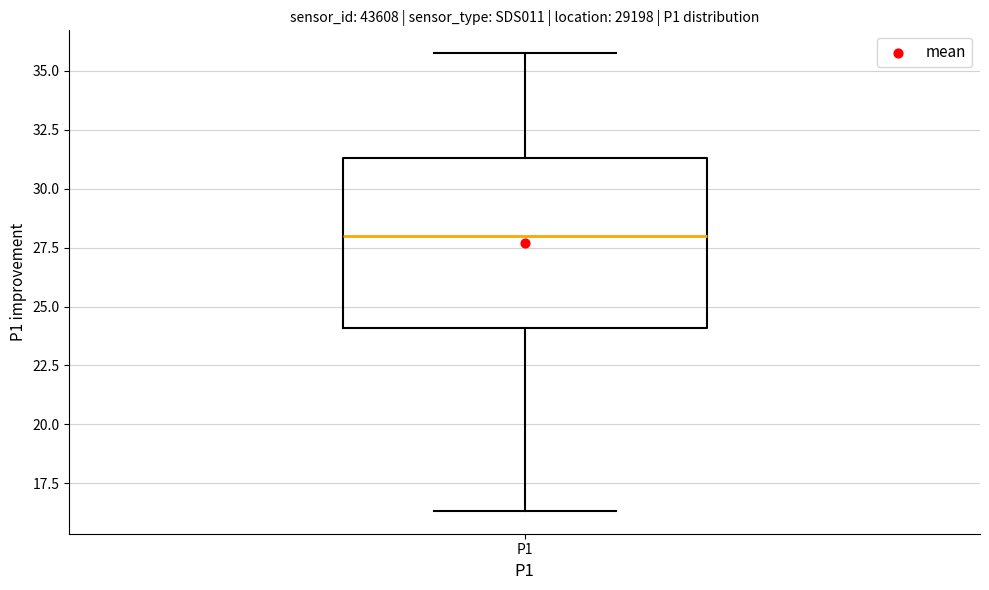

Read this box plot against the y-axis: the position of the median line, the range covered by the box, and the ends of both whiskers. The values are not printed on the chart, so give them approximately, as read against the axis.

median 28.0, box 24.0 to 31.5, whiskers 16.5 to 36.0